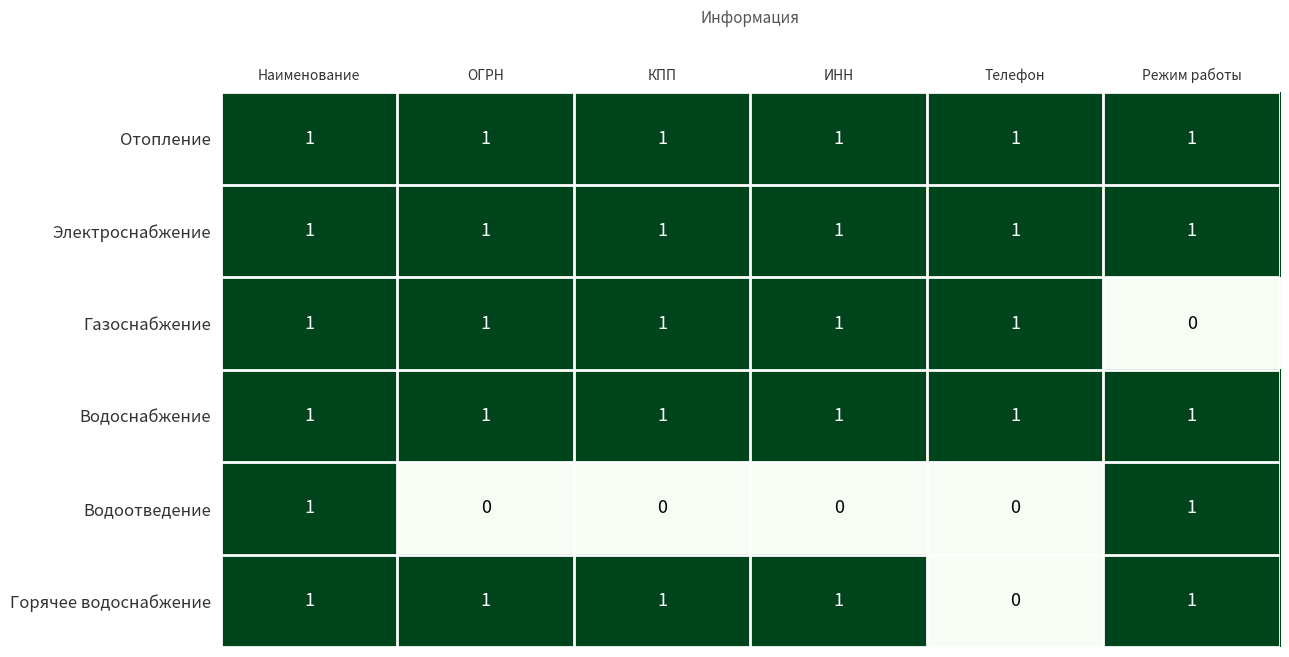

The Электроснабжение series shows 0 at ОГРН. True or false?

False